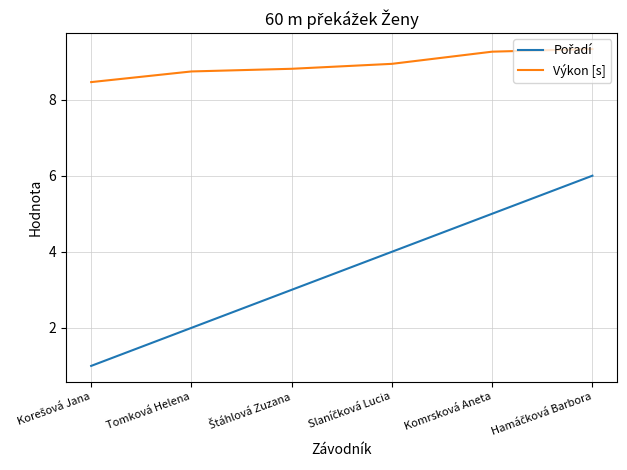

What is the total value across all series at Komrsková Aneta?

14.3